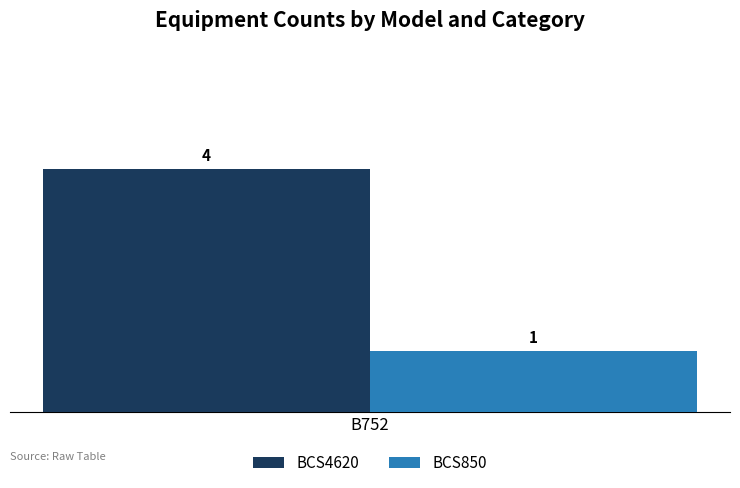

How many distinct data groups are displayed?

2